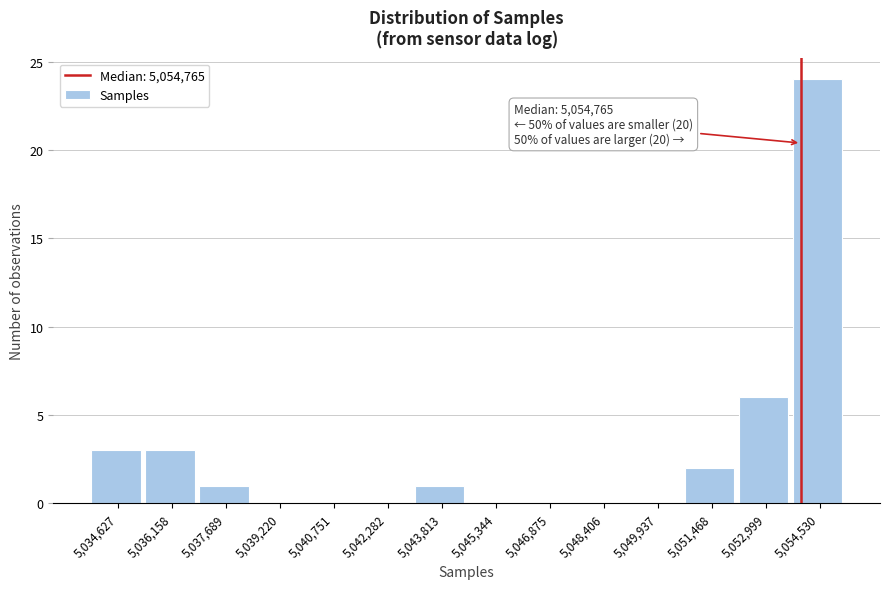

Reading left to right, transcribe all the data shown in this chart.

5,034,627=3	5,036,158=3	5,037,689=1	5,039,220=0	5,040,751=0	5,042,282=0	5,043,813=1	5,045,344=0	5,046,875=0	5,048,406=0	5,049,937=0	5,051,468=2	5,052,999=6	5,054,530=24